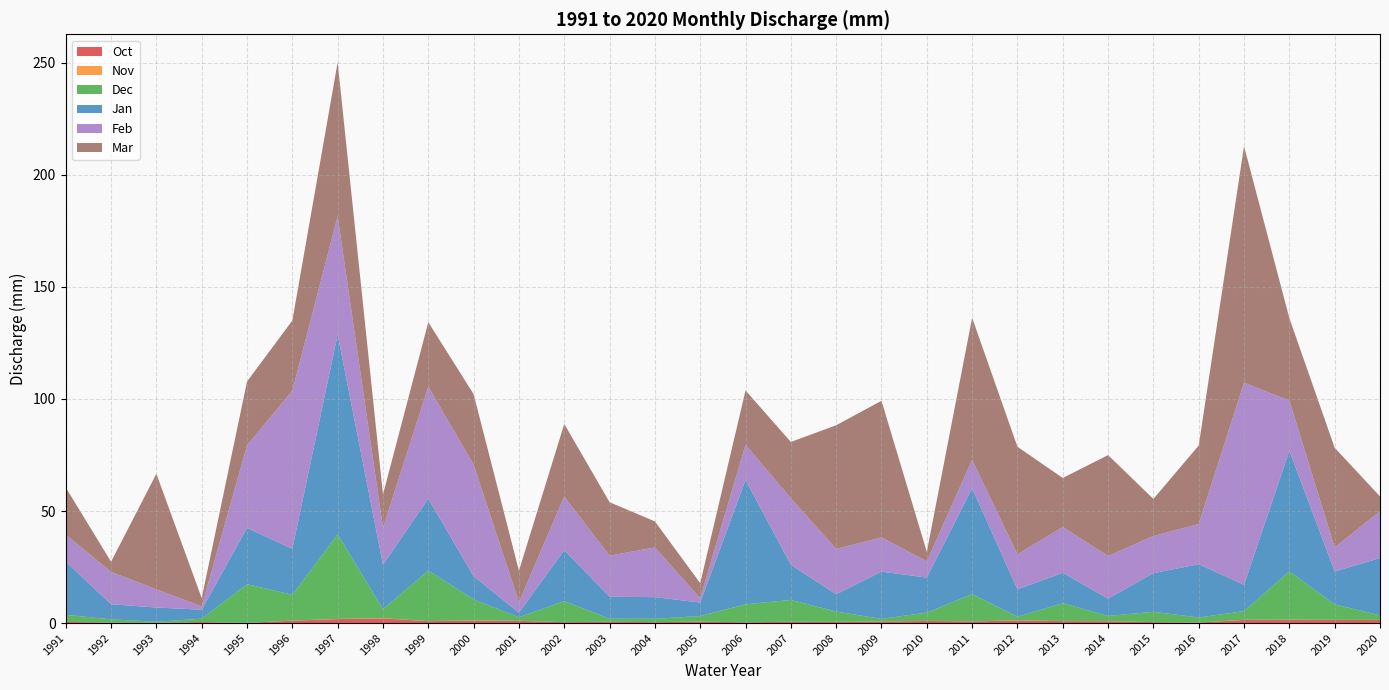

Reading left to right, transcribe all the data shown in this chart.

Oct: 1991=0.5	1992=0.2	1993=0.1	1994=0.5	1995=0.1	1996=1.1	1997=1.8	1998=2.1	1999=0.9	2000=1.1	2001=1.0	2002=0.4	2003=0.6	2004=0.4	2005=0.6	2006=0.3	2007=0.6	2008=0.5	2009=0.7	2010=0.9	2011=0.7	2012=1.1	2013=0.9	2014=0.8	2015=0.4	2016=0.2	2017=1.4	2018=1.5	2019=1.4	2020=1.3
Nov: 1991=0.0	1992=0.0	1993=0.0	1994=0.0	1995=0.0	1996=0.0	1997=0.1	1998=0.1	1999=0.0	2000=0.0	2001=0.0	2002=0.0	2003=0.0	2004=0.0	2005=0.0	2006=0.0	2007=0.0	2008=0.0	2009=0.0	2010=0.0	2011=0.0	2012=0.0	2013=0.0	2014=0.0	2015=0.0	2016=0.0	2017=0.1	2018=0.1	2019=0.1	2020=0.1
Dec: 1991=3.1	1992=1.4	1993=0.5	1994=1.5	1995=17.2	1996=11.5	1997=37.8	1998=4.1	1999=22.5	2000=9.4	2001=1.6	2002=9.4	2003=1.3	2004=1.5	2005=2.5	2006=8.0	2007=9.7	2008=4.6	2009=1.2	2010=3.7	2011=12.1	2012=1.6	2013=8.0	2014=2.3	2015=4.6	2016=2.2	2017=3.9	2018=21.6	2019=6.9	2020=2.1
Jan: 1991=23.7	1992=6.7	1993=6.4	1994=4.0	1995=25.1	1996=20.5	1997=89.1	1998=19.8	1999=32.1	2000=10.3	2001=2.0	2002=22.7	2003=9.8	2004=9.6	2005=6.0	2006=55.5	2007=15.7	2008=7.7	2009=21.1	2010=15.6	2011=47.3	2012=12.2	2013=13.6	2014=7.7	2015=17.2	2016=23.8	2017=11.7	2018=53.8	2019=14.7	2020=25.5
Feb: 1991=12.1	1992=14.4	1993=8.1	1994=1.5	1995=36.9	1996=70.6	1997=52.8	1998=16.6	1999=50.0	2000=49.9	2001=4.7	2002=24.0	2003=18.3	2004=22.2	2005=1.9	2006=15.8	2007=29.7	2008=20.3	2009=15.3	2010=7.3	2011=12.7	2012=15.7	2013=20.5	2014=19.0	2015=16.6	2016=17.9	2017=90.3	2018=22.4	2019=10.7	2020=21.0
Mar: 1991=21.0	1992=4.5	1993=51.6	1994=3.7	1995=28.5	1996=31.2	1997=68.7	1998=14.8	1999=28.8	2000=31.4	2001=14.0	2002=32.4	2003=23.8	2004=11.6	2005=6.7	2006=24.2	2007=25.1	2008=55.2	2009=61.0	2010=4.2	2011=63.4	2012=48.0	2013=21.8	2014=45.1	2015=16.5	2016=35.0	2017=105.5	2018=36.8	2019=44.5	2020=6.6